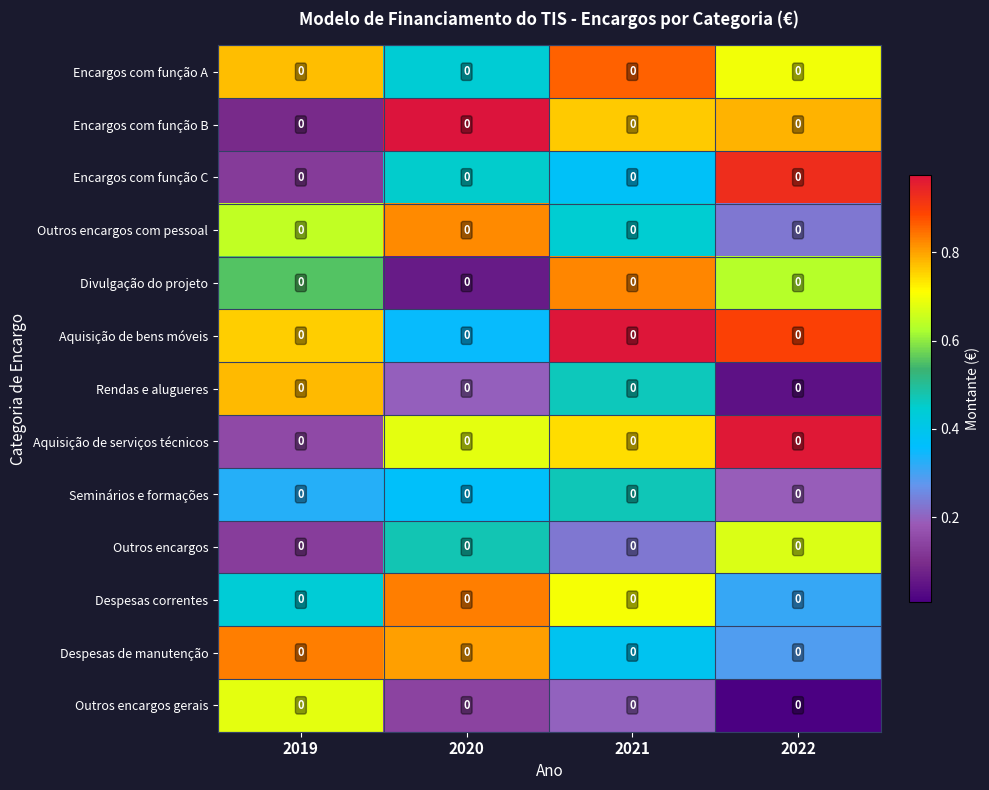

What is the difference between the Rendas e alugueres values at 2020 and 2022?

0.2